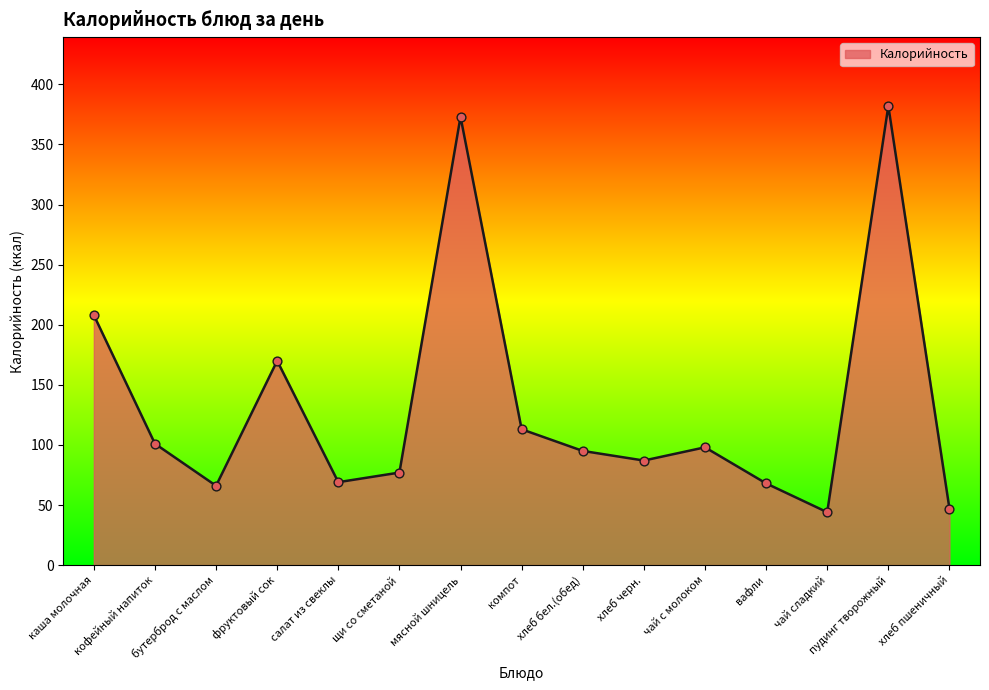

What is the change in value from хлеб бел.(обед) to вафли?

-27